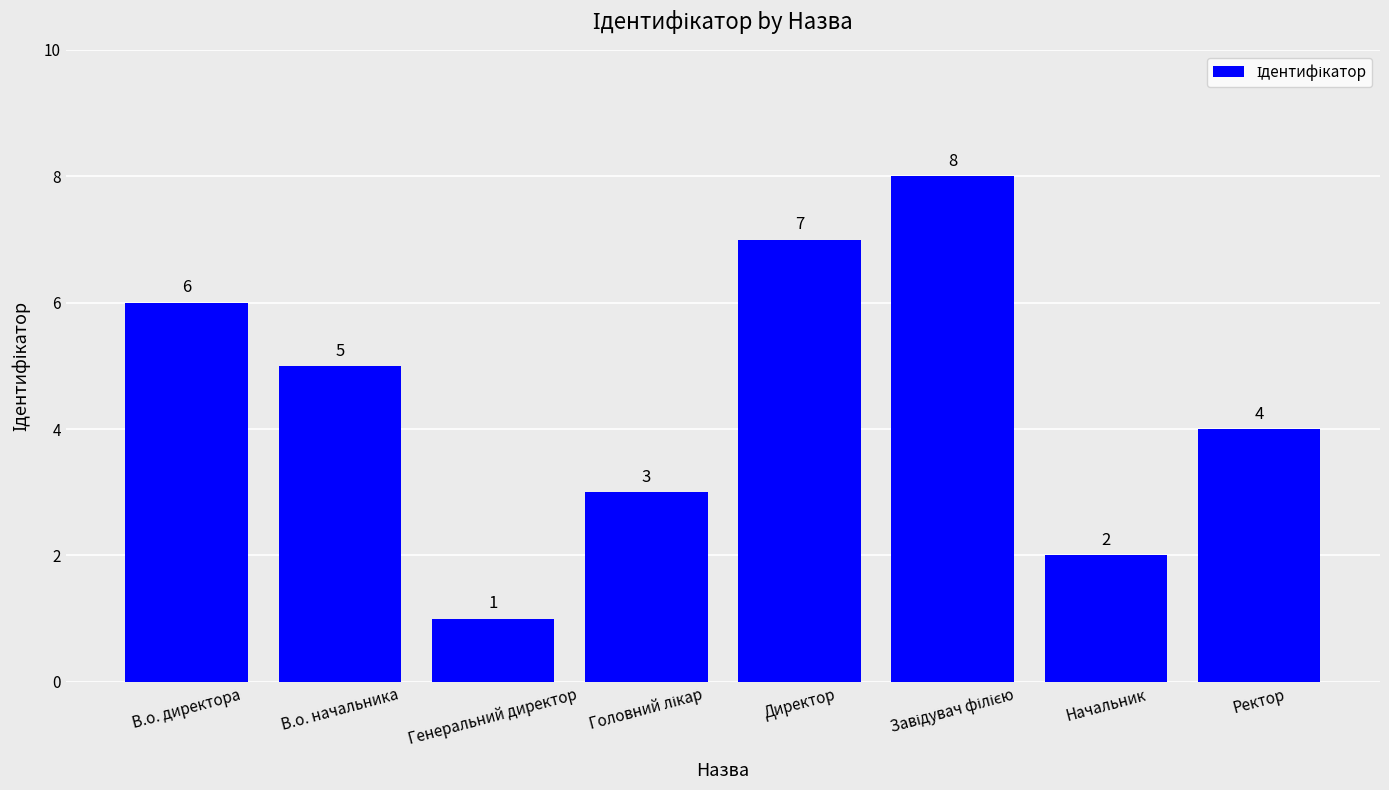

Reading right to left, what are all the values shown in this chart?

4	2	8	7	3	1	5	6